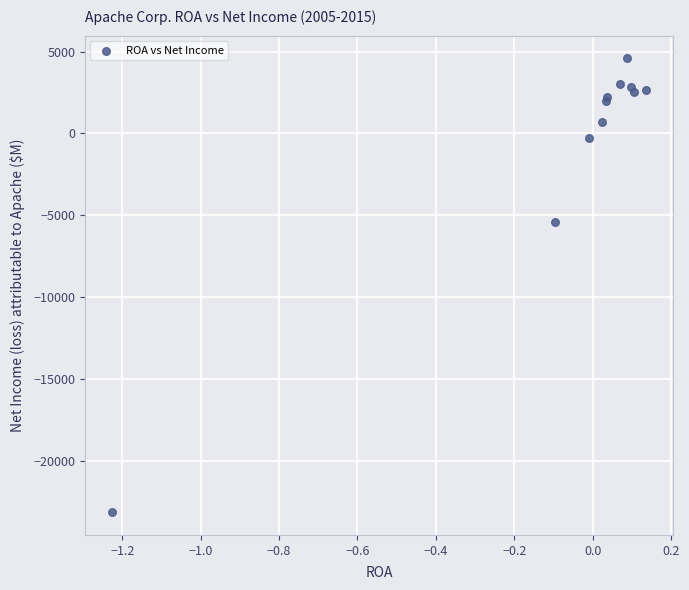

What Y value in the scatter plot is closest to -9267?

-5403